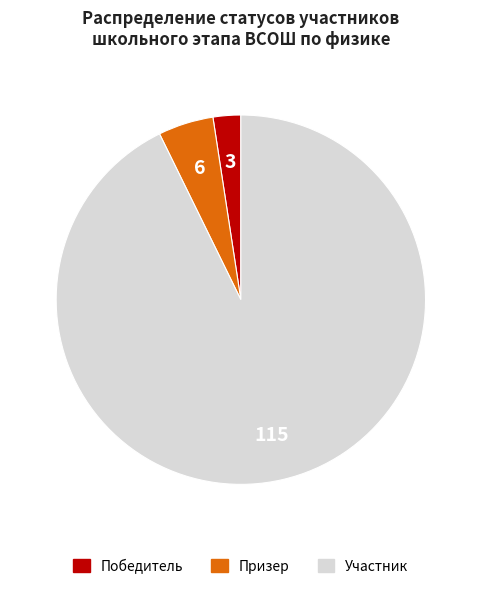

Which slice is the largest?

Участник